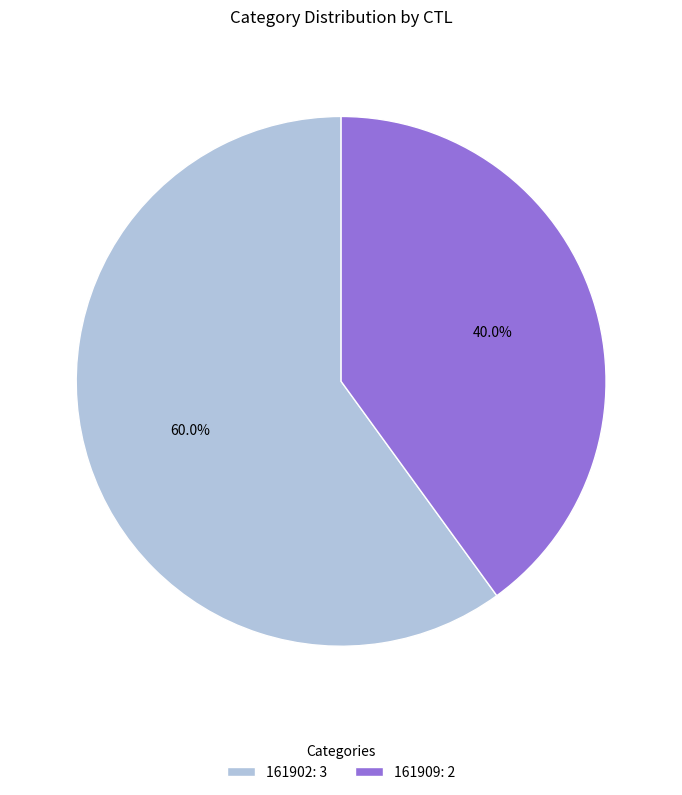

Does any single category account for the majority?

Yes